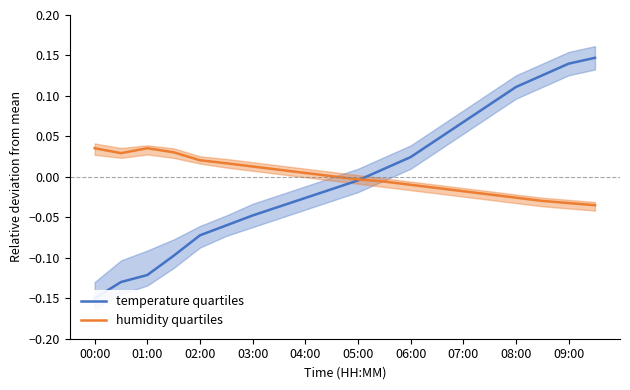

How many lines are shown in the chart?

2